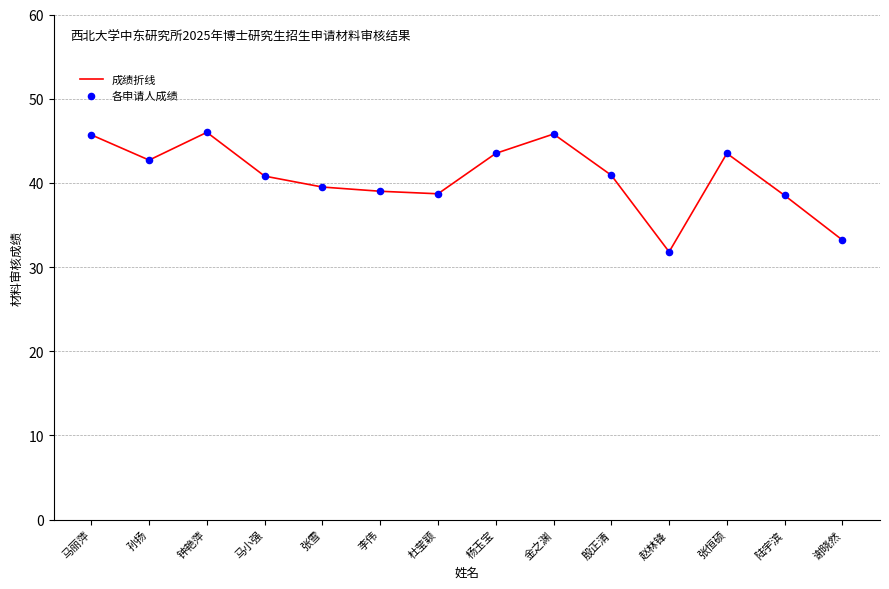

What is the difference between the maximum and minimum values?

14.2